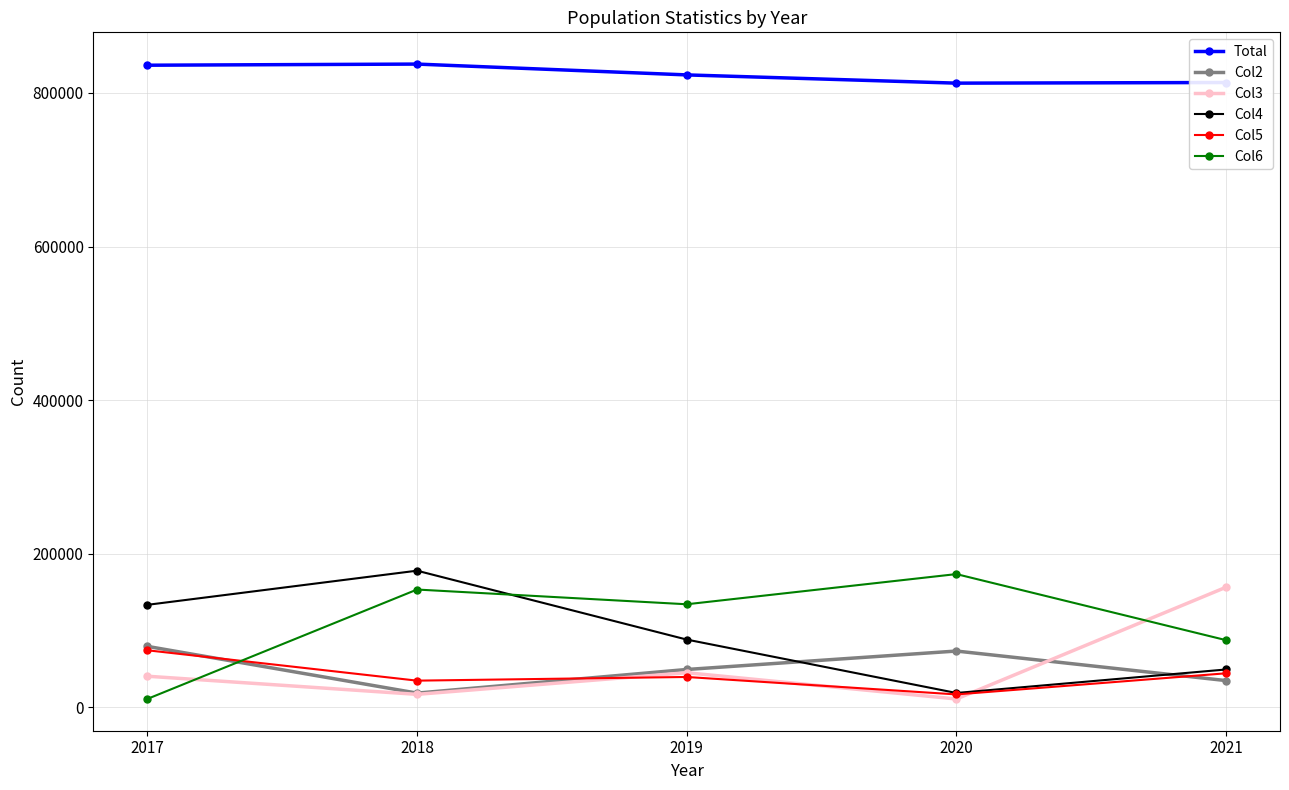

How many data points in Col4 are less than 88218?

2